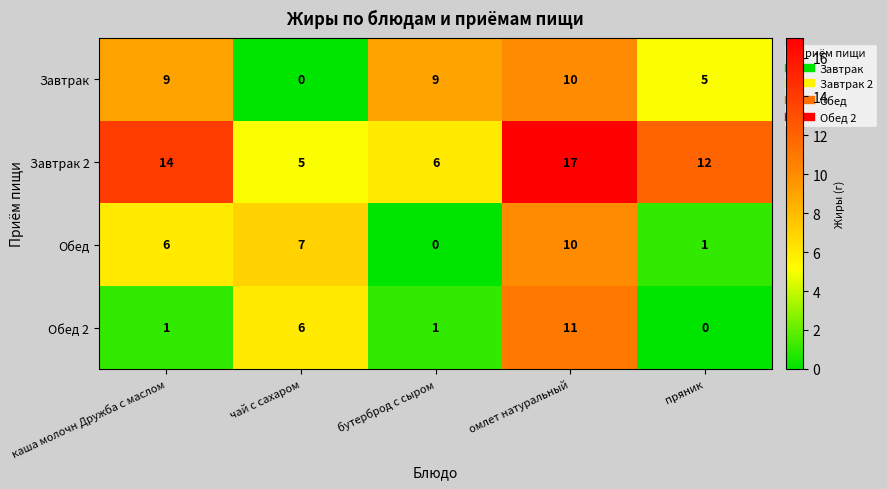

At which label does Завтрак 2 reach its minimum?

чай с сахаром